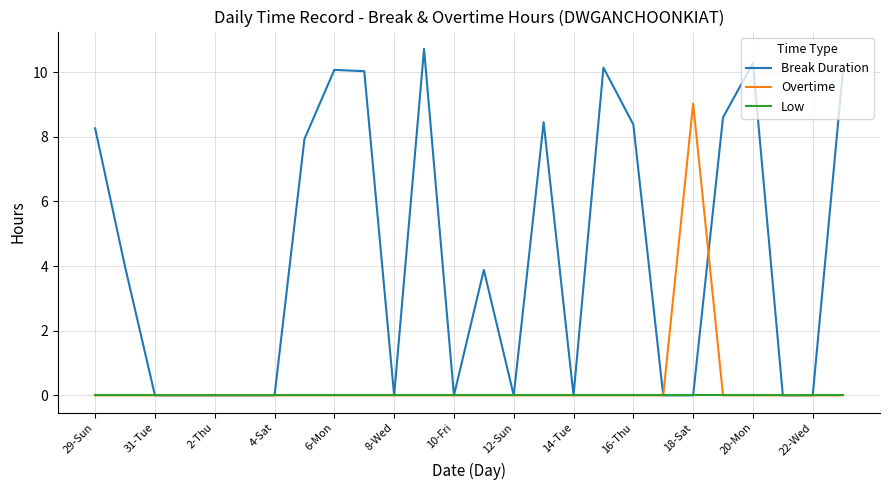

Rank the series by their maximum value, from lowest to highest.

Low, Overtime, Break Duration